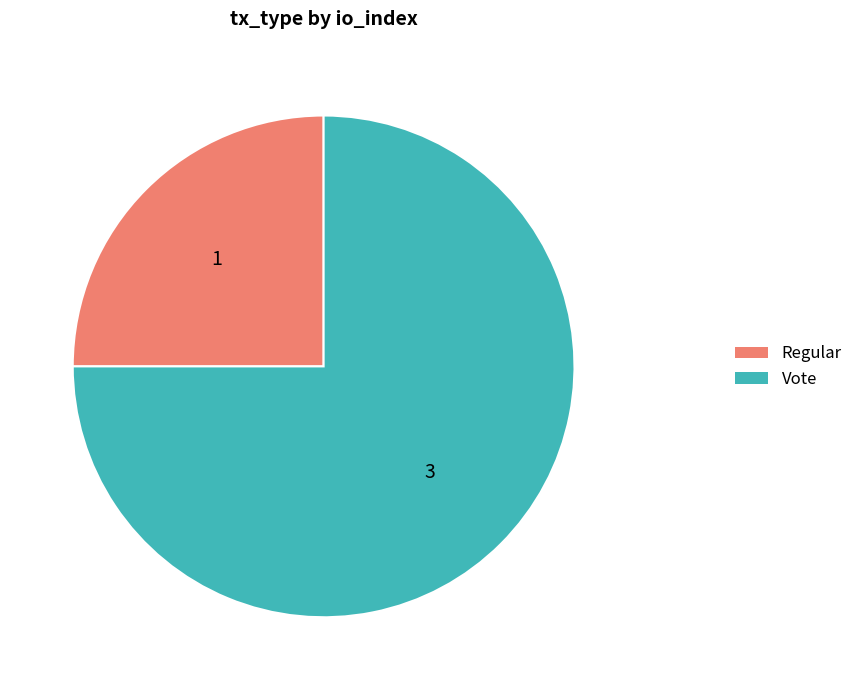

What is the largest slice in the pie chart?

Vote